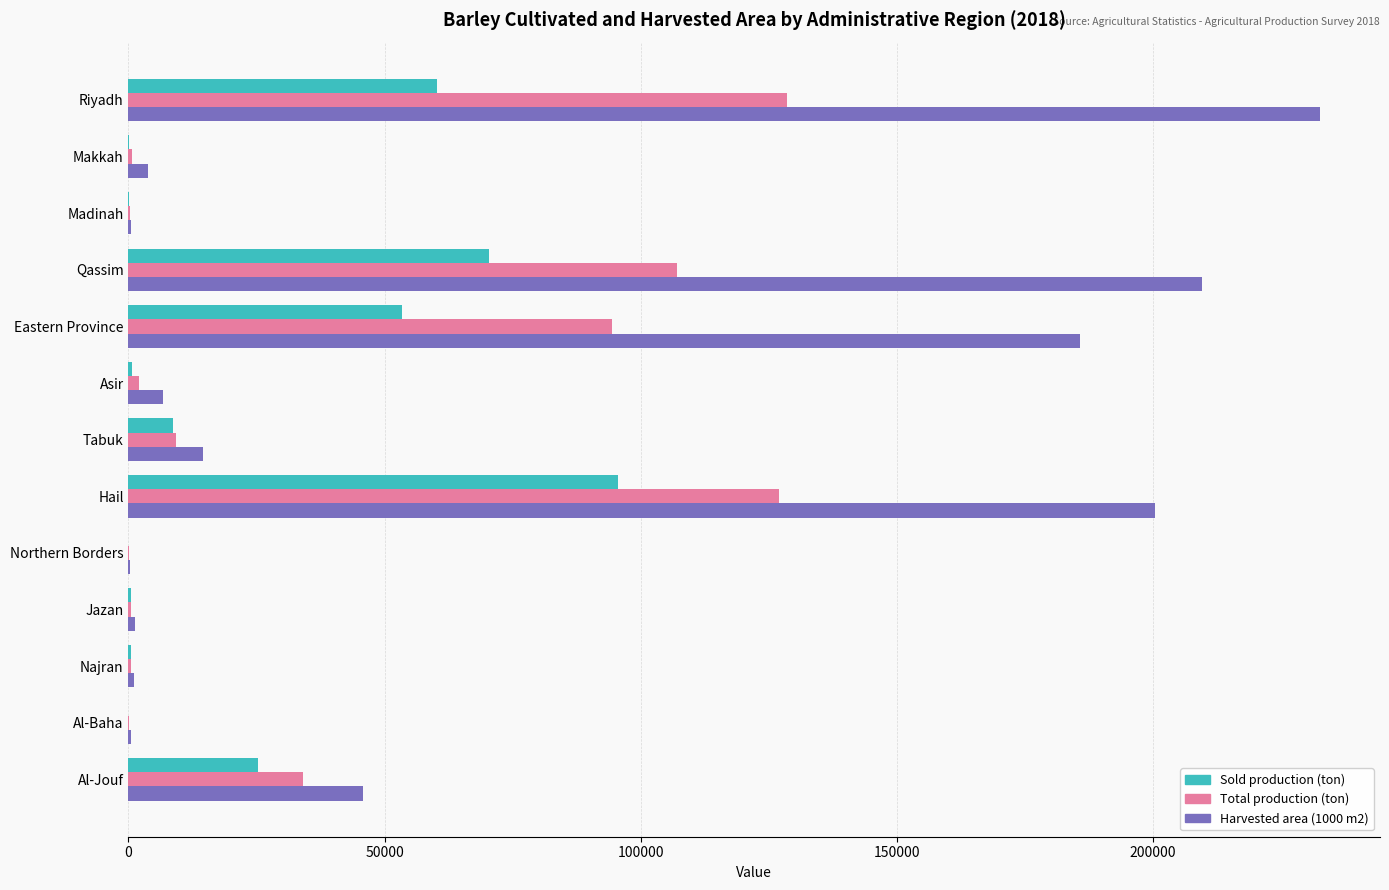

Which category has the highest value in the Sold production (ton) series?

Hail